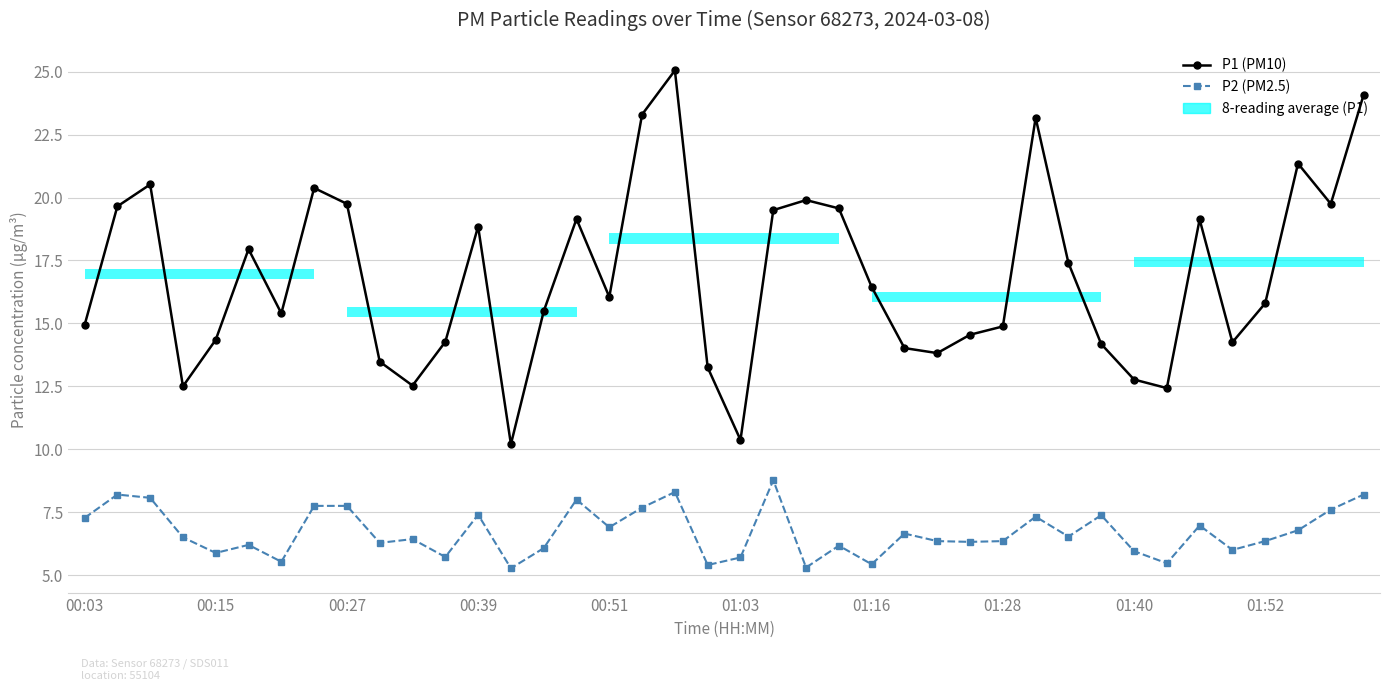

List the series in order of their peak value, lowest first.

P2 (PM2.5), P1 (PM10)